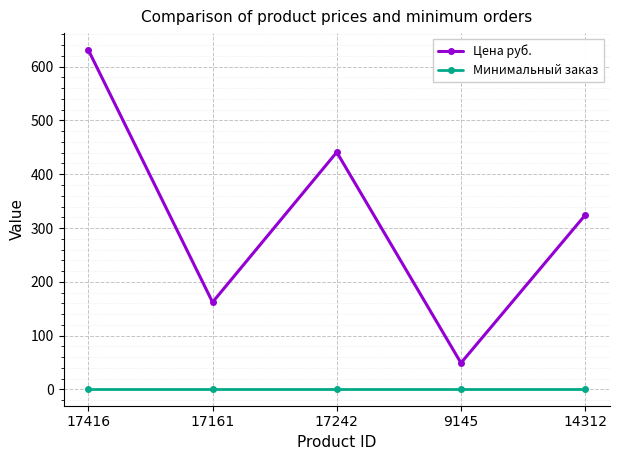

Reading left to right, extract all data points from this chart.

Цена руб.: 631	162	441	49	324
Минимальный заказ: 1	1	1	1	1